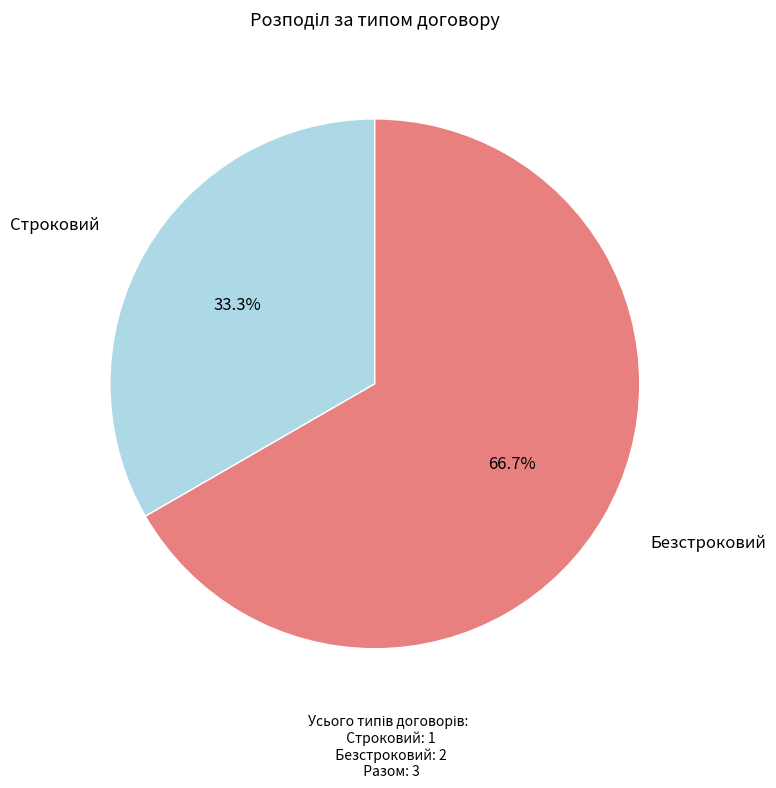

Is there any slice that represents more than half of the pie?

Yes